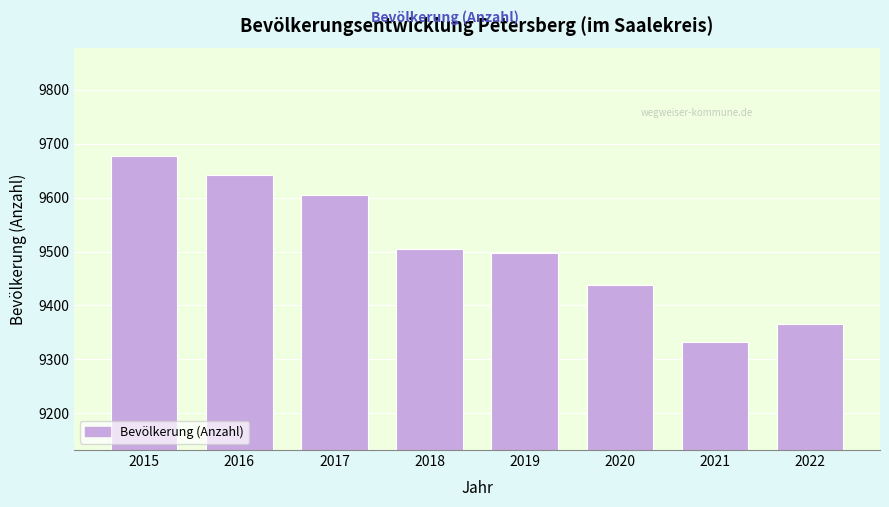

Reading left to right, what are all the values shown in this chart?

9677	9642	9605	9504	9498	9438	9332	9366